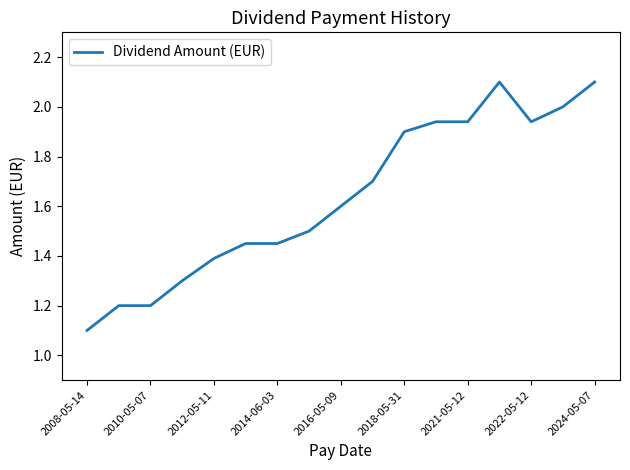

What is the minimum value shown in the chart?

1.1